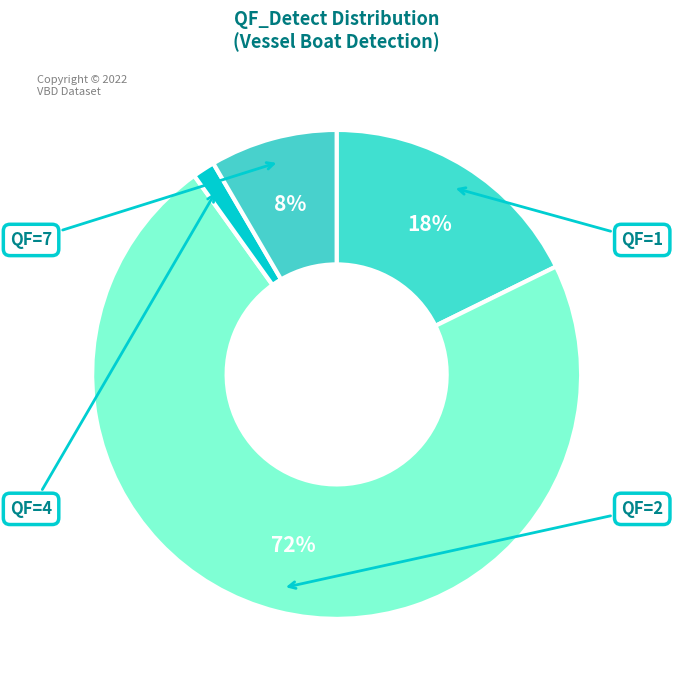

How many slices are in this pie chart?

4